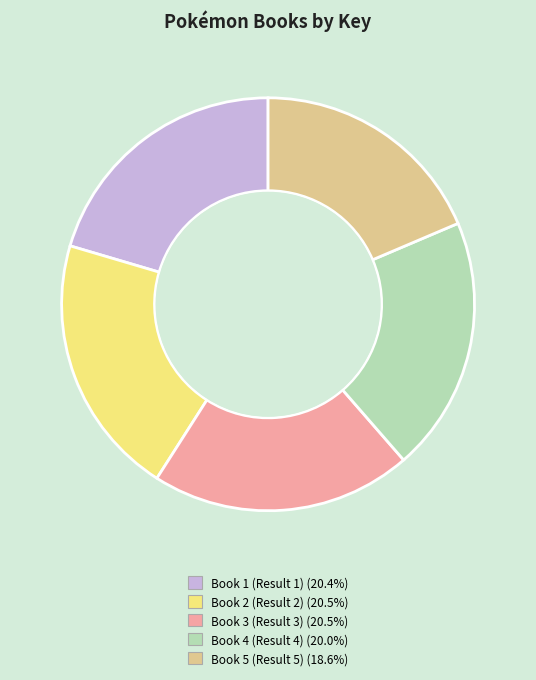

How many slices are in this pie chart?

5